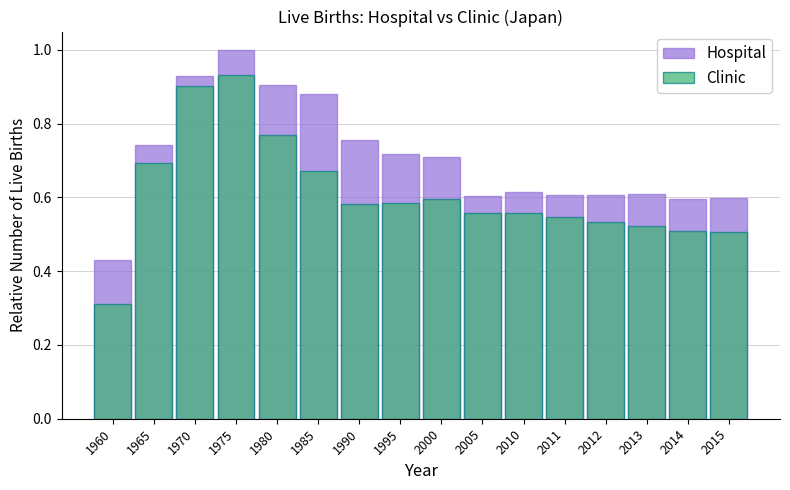

At how many categories does at least one series exceed 0?

16